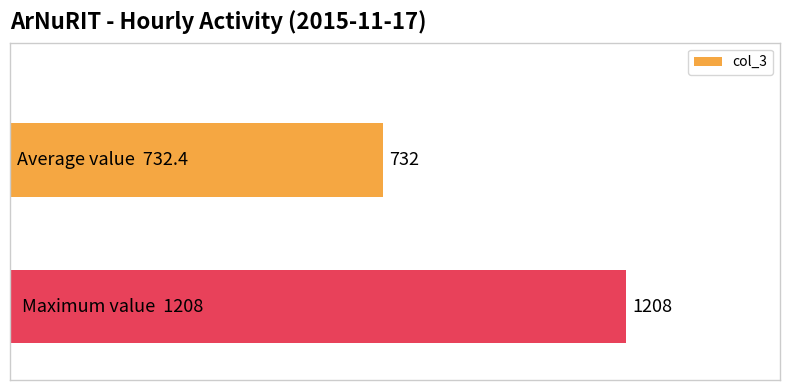

What is the maximum value shown in the chart?

1208.0